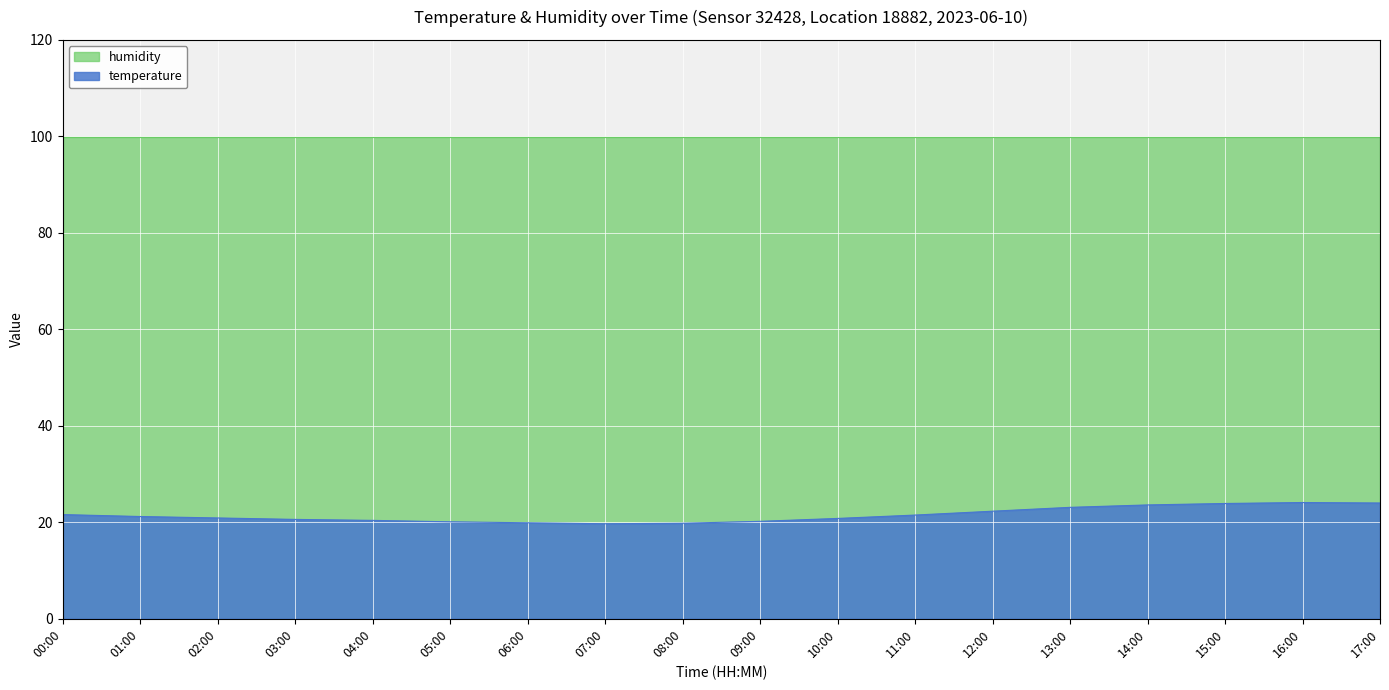

True or false: there are more than 1 points higher than both neighbors.

False